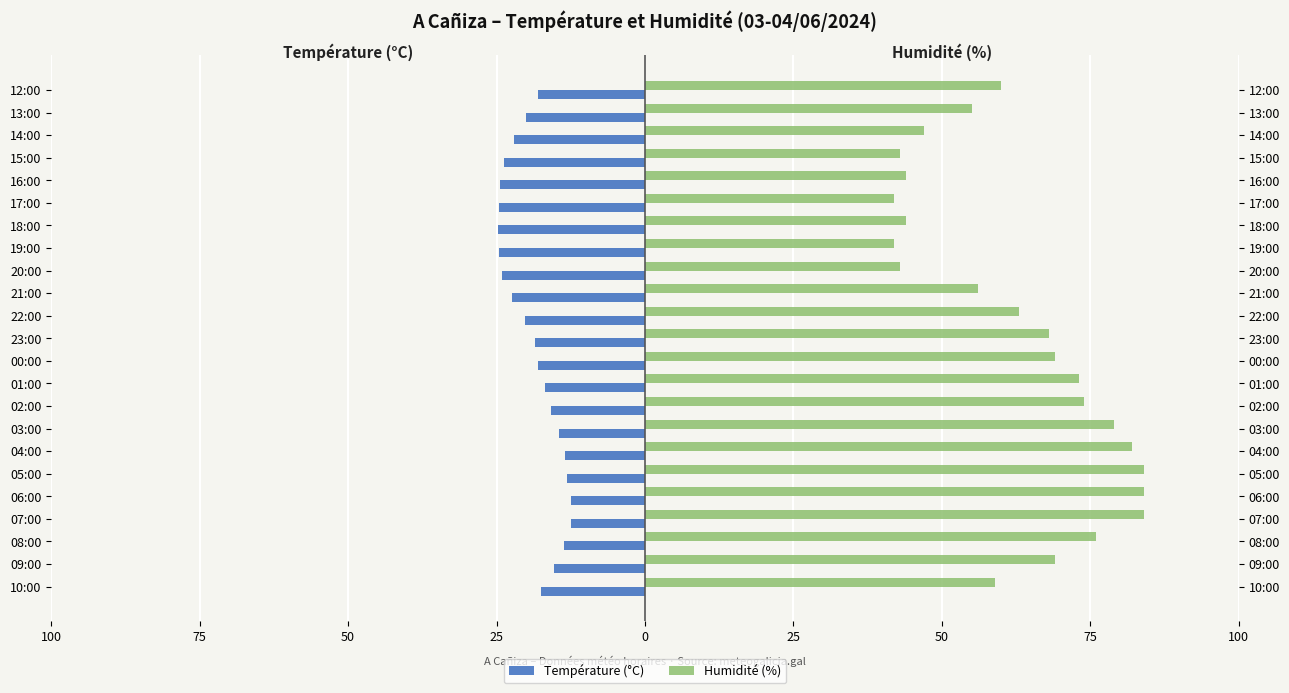

What is the difference between the maximum and second lowest values in the Température (°C) series?

12.0